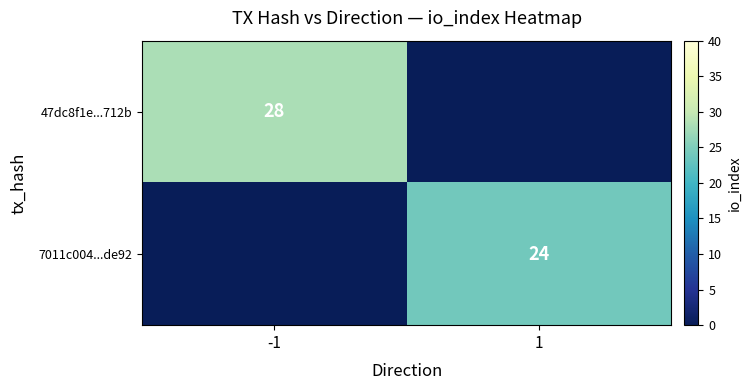

The 47dc8f1e...712b series shows 28 at -1. True or false?

True